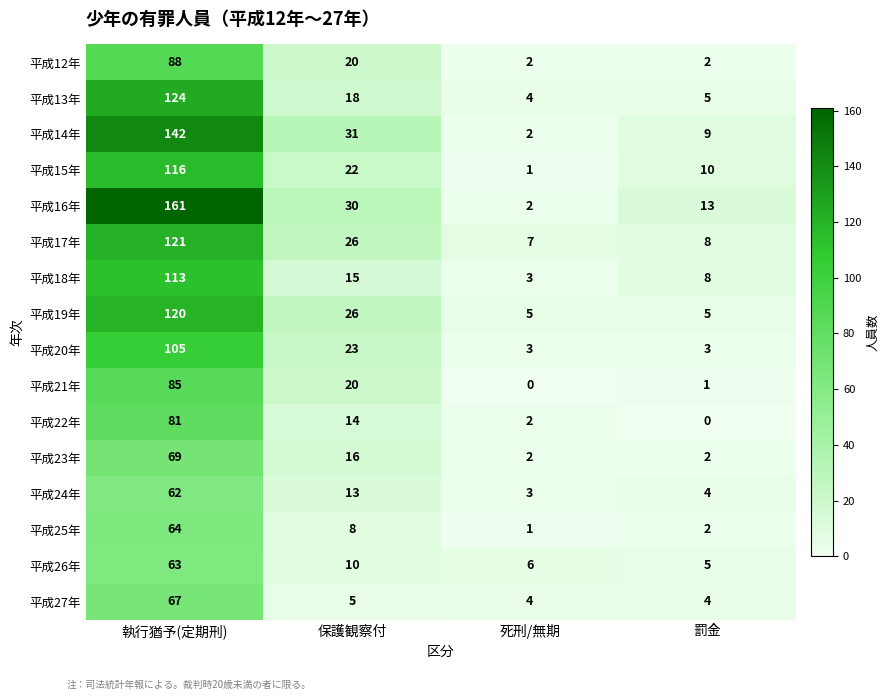

What is the sum of the 平成15年 values at 執行猶予(定期刑) and 死刑/無期?

117